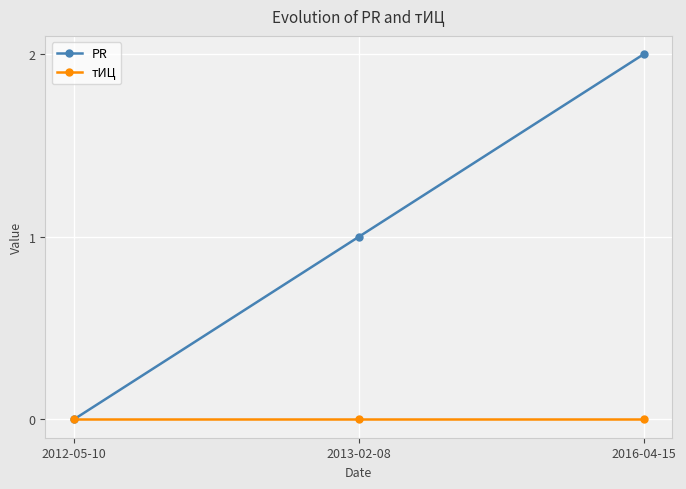

What position from the right is 2016-04-15?

1